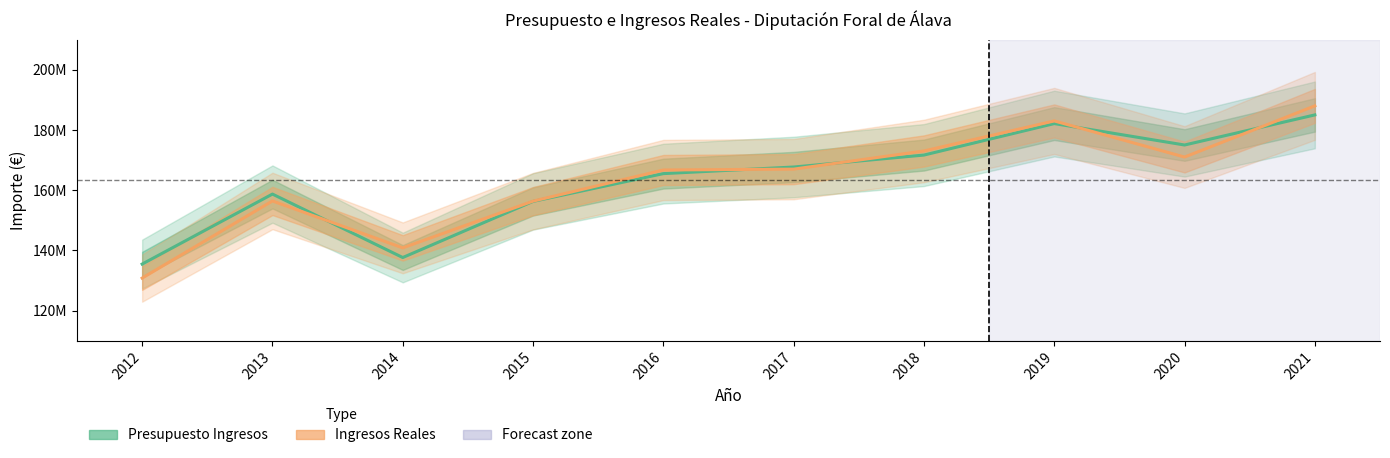

What is the total value across all series at 2015?

312602616.4